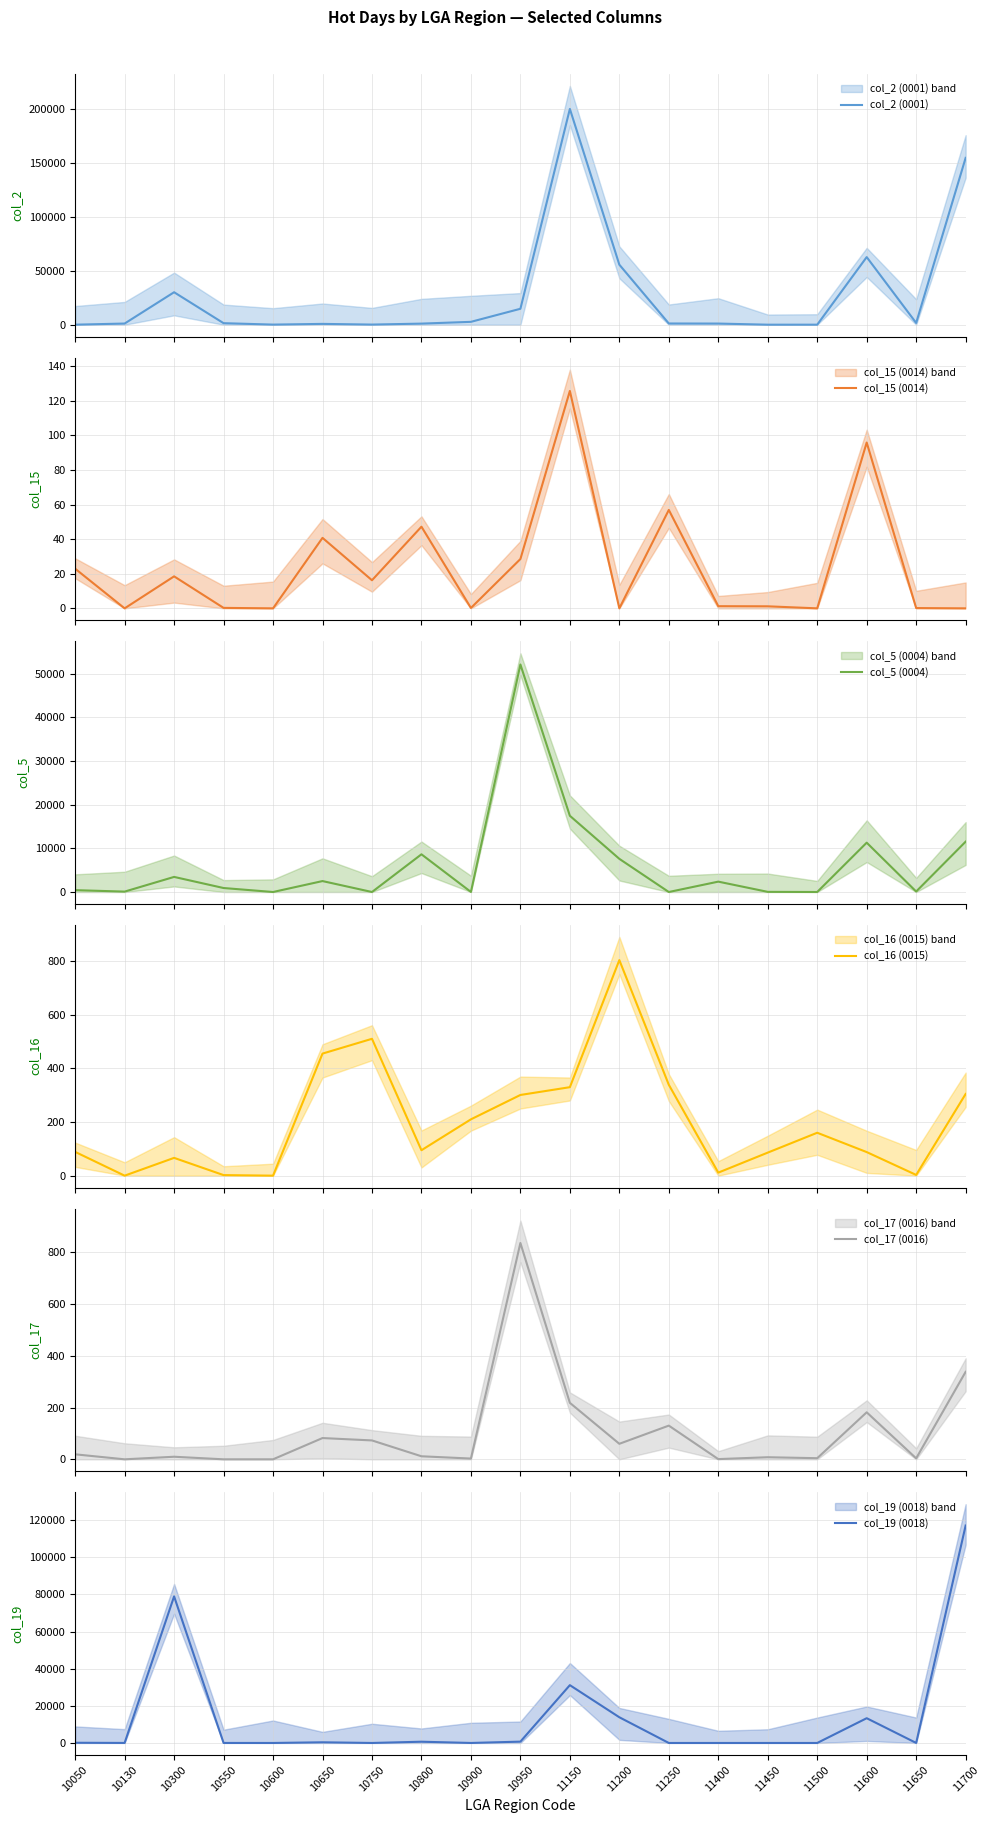

How many interior local valleys does the col_5 (0004) series have?

7